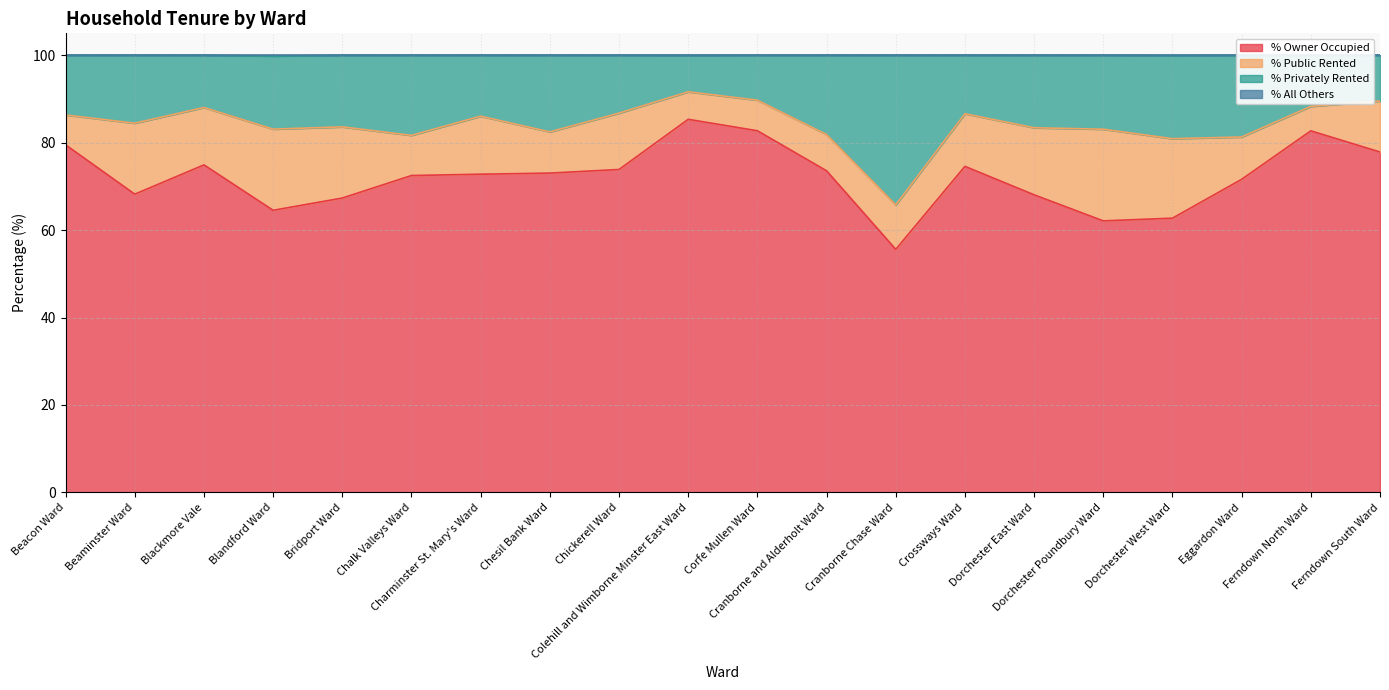

Count the number of categories in the chart.

20